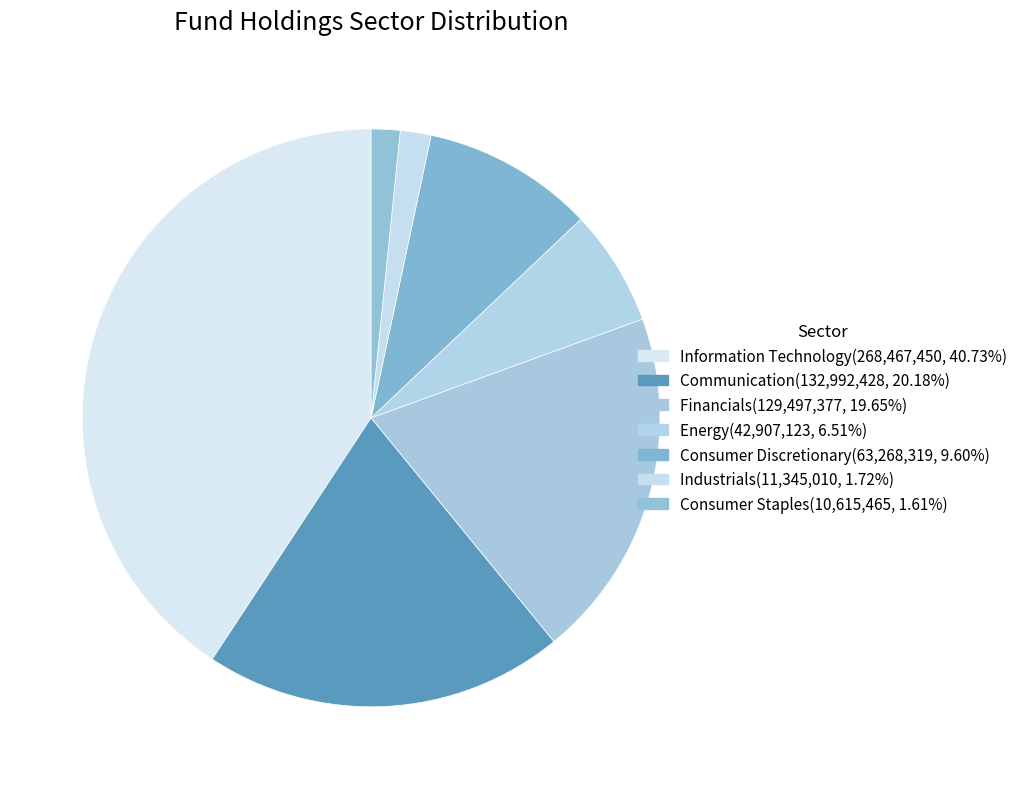

To the nearest percent, what is the combined percentage of Consumer Staples and Energy?

8%